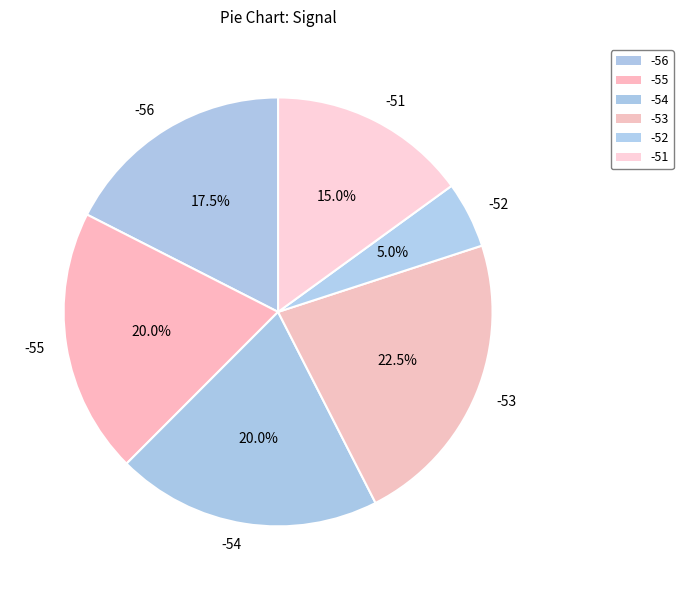

To the nearest percent, what percentage of the pie is -54?

20%